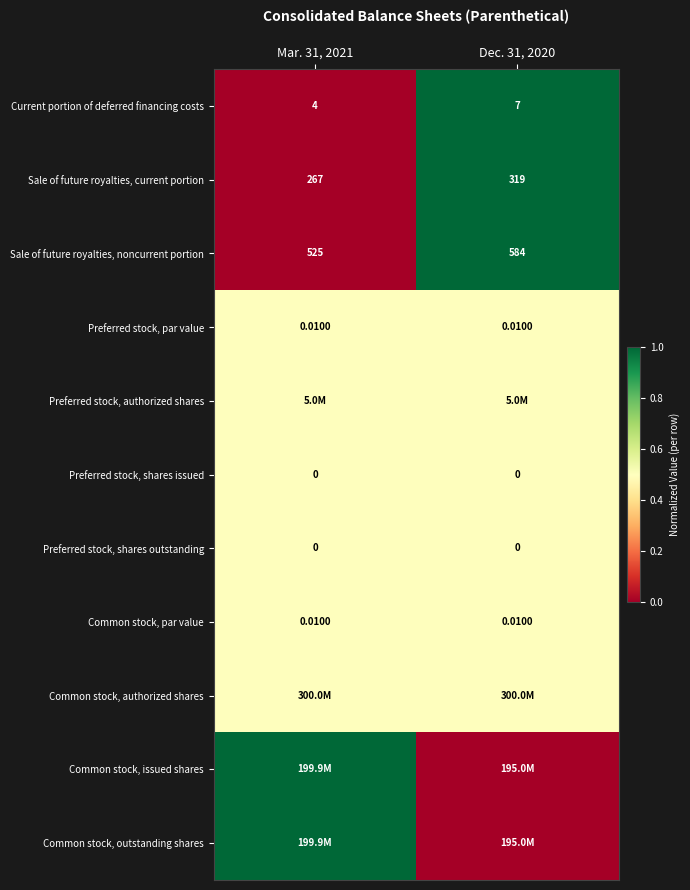

At which label is Current portion of deferred financing costs closest to 0?

Mar. 31, 2021